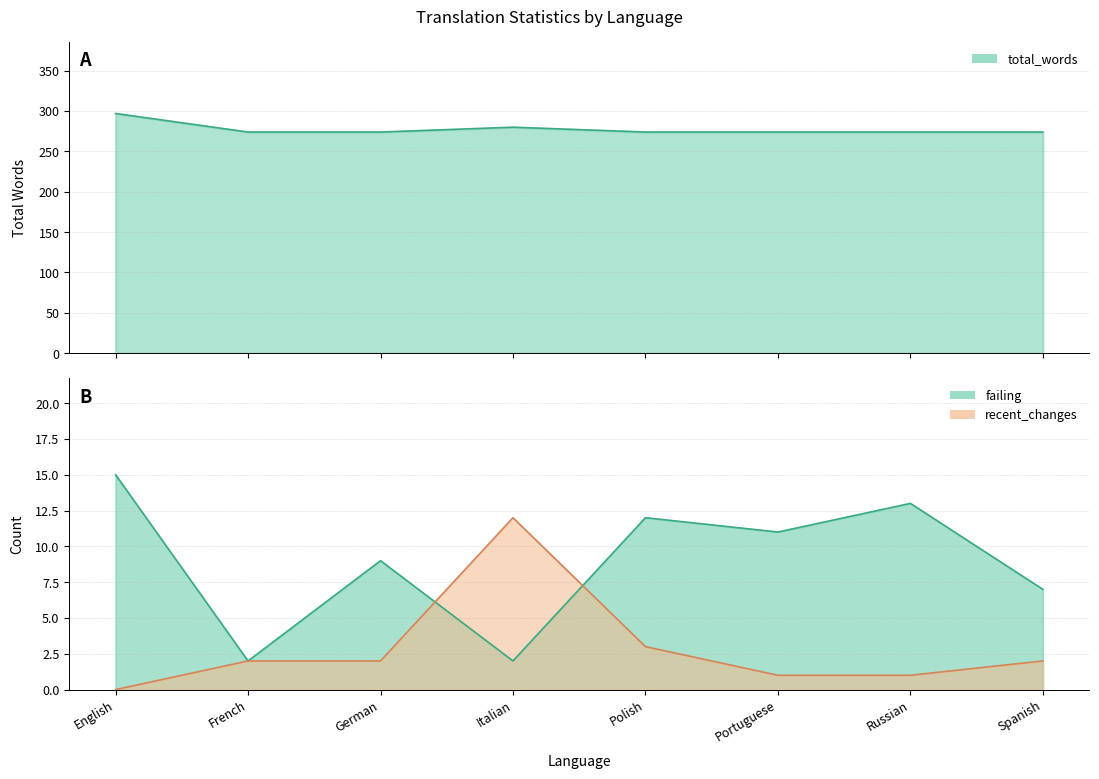

Does the chart have visible grid lines?

Yes